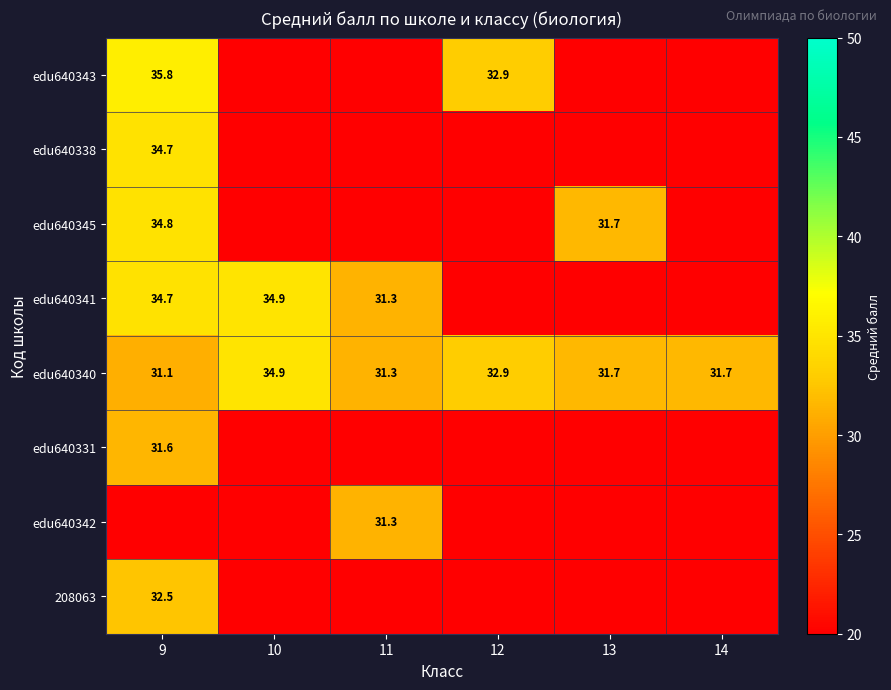

Is it true that edu640340 equals 42.8 at 13?

False